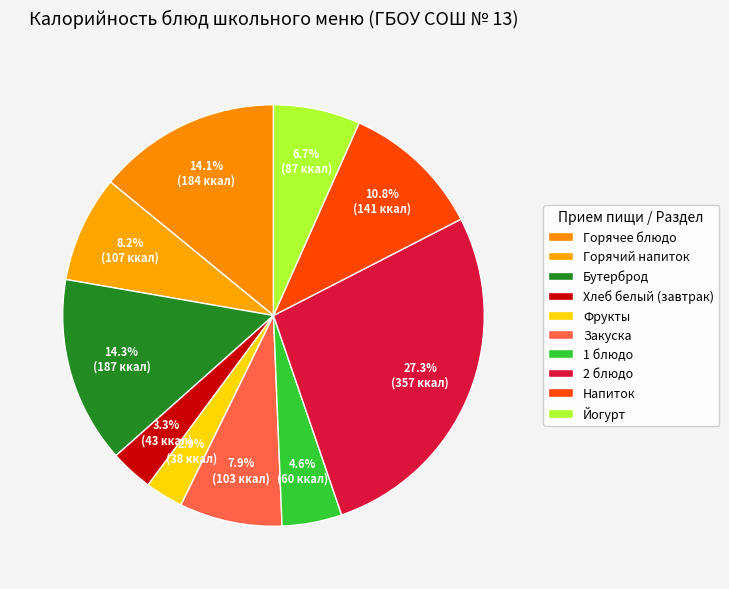

Rank the categories by value from highest to lowest.

2 блюдо, Бутерброд, Горячее блюдо, Напиток, Горячий напиток, Закуска, Йогурт, 1 блюдо, Хлеб белый (завтрак), Фрукты